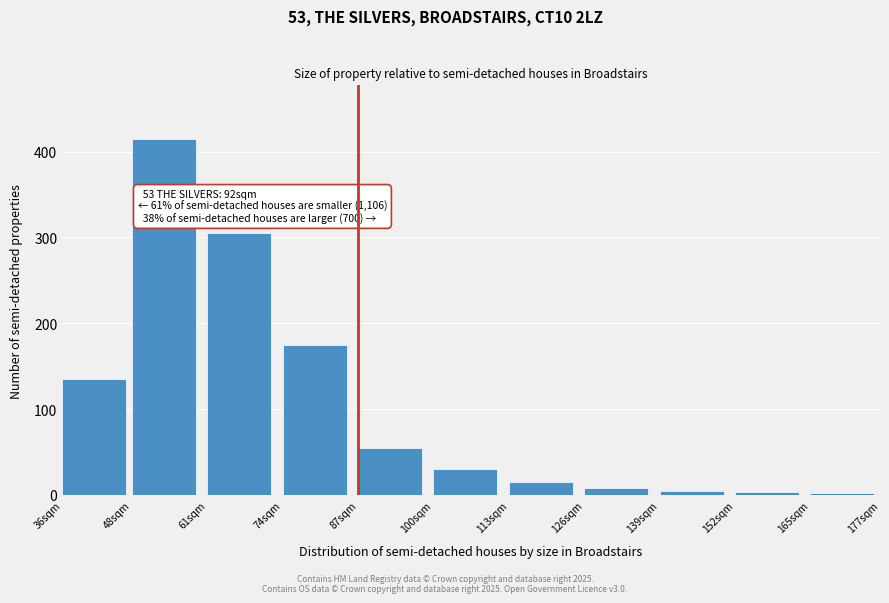

The value at 113sqm is 15. True or false?

True